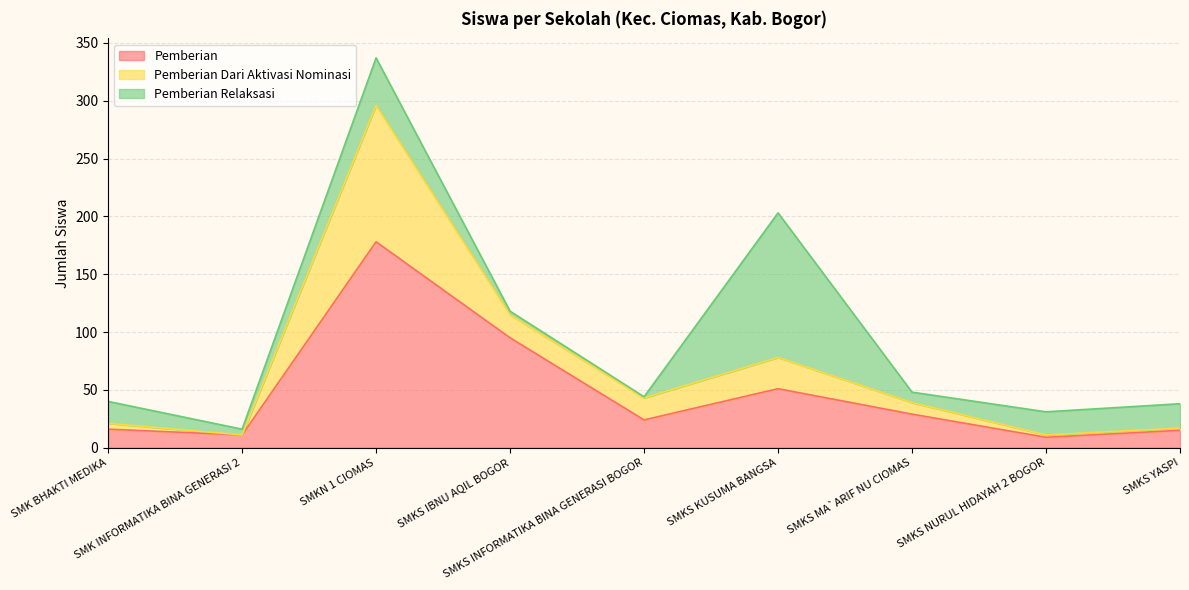

How many values in Pemberian Dari Aktivasi Nominasi are above zero?

8